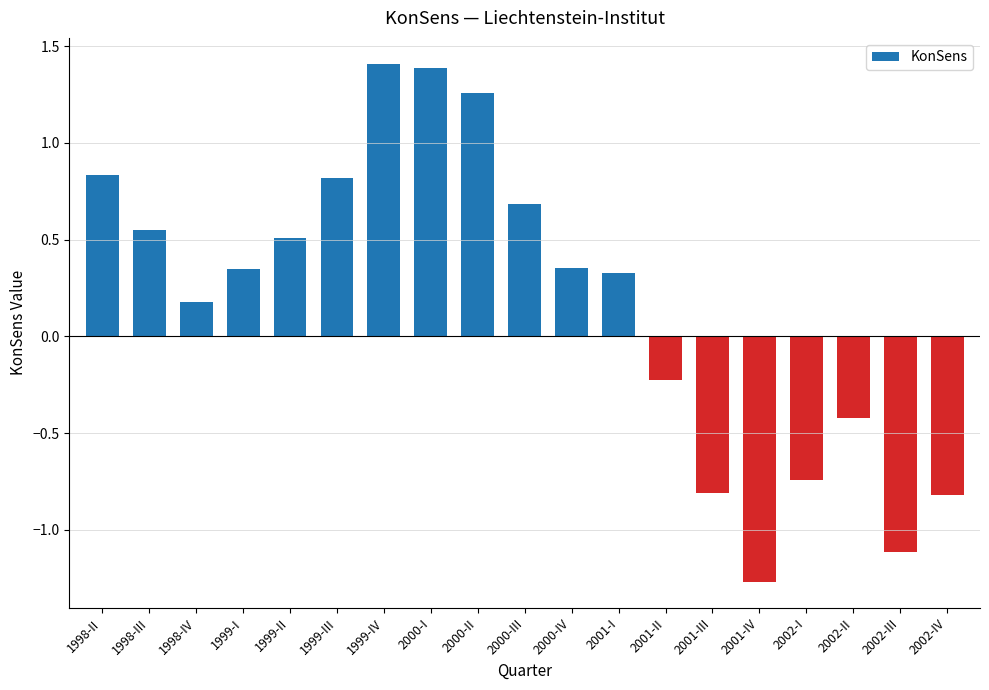

Which category has the lowest value across all series?

2001-IV